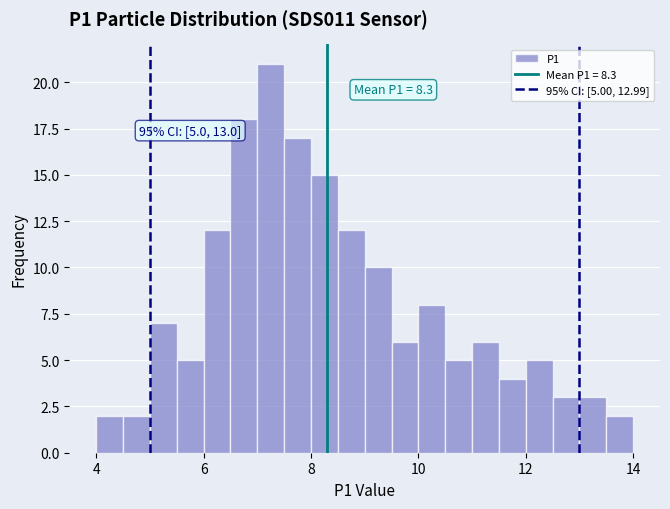

Around what value on the x-axis is the tallest bar? Give the approximate position of its centre, as read against the axis.

7.2